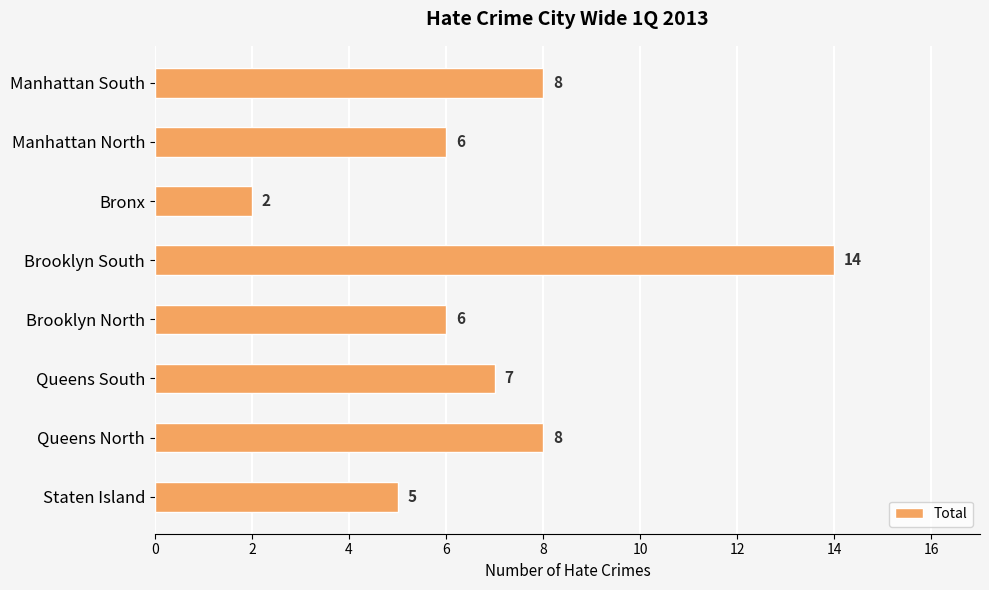

What is the approximate value at Brooklyn North, to the nearest 10?

10